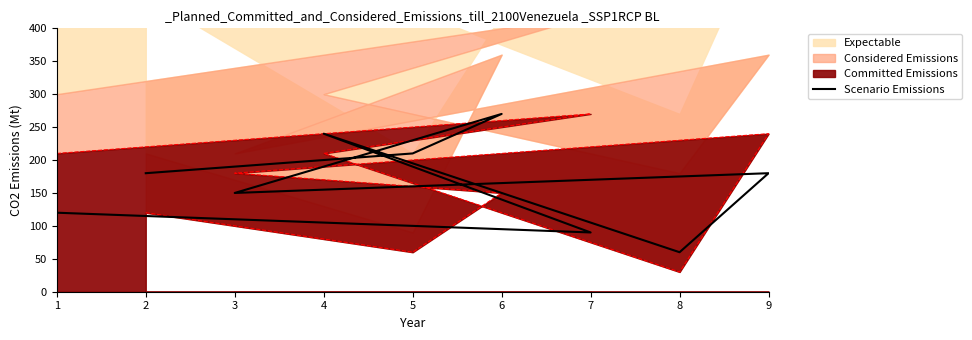

The value at 4 is 240. True or false?

True